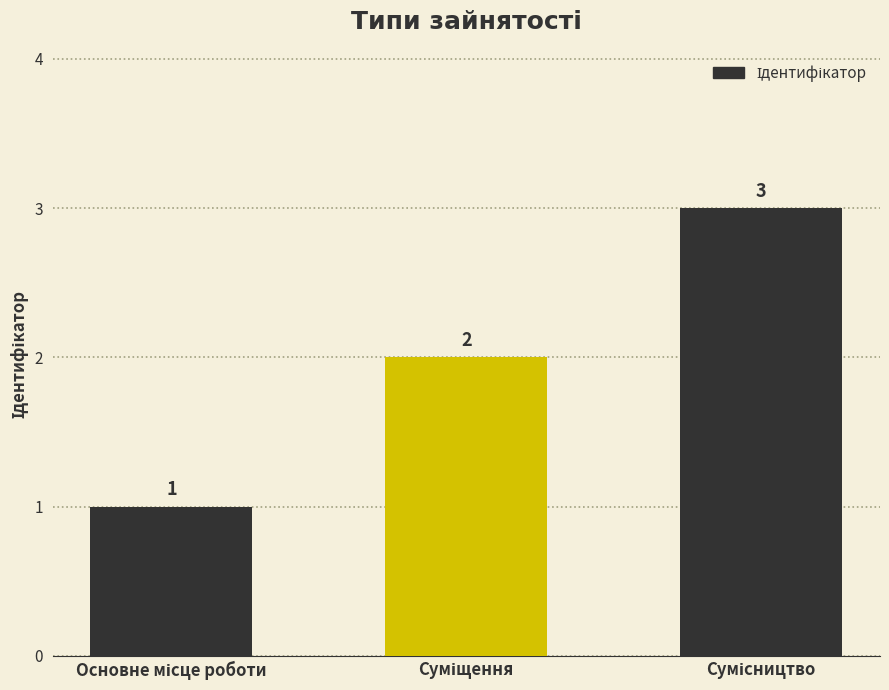

What is the greatest value displayed?

3